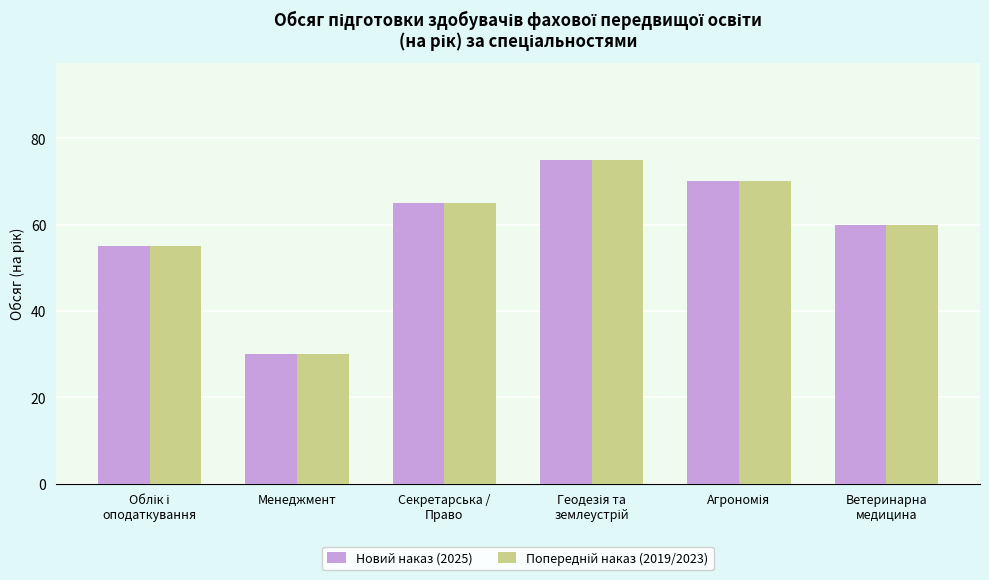

At how many categories does at least one series exceed 62?

3